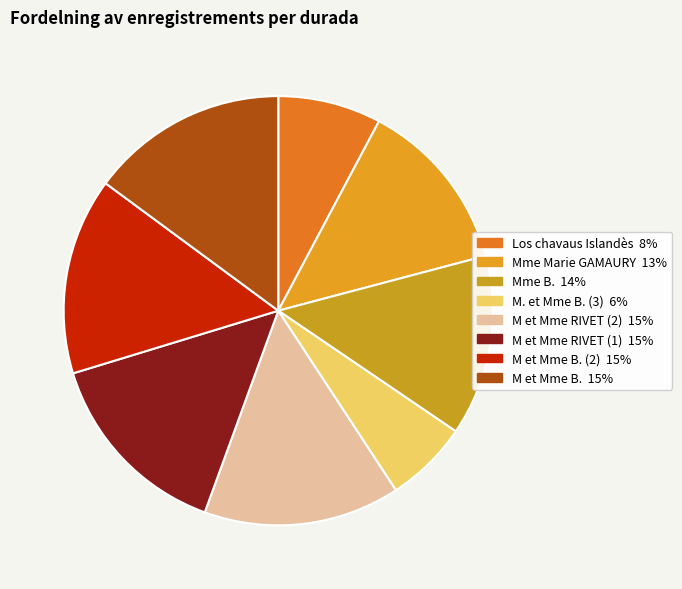

Rank the categories by value from lowest to highest.

M. et Mme B. (3), Los chavaus Islandès, Mme Marie GAMAURY, Mme B., M et Mme RIVET (1), M et Mme RIVET (2), M et Mme B. (2), M et Mme B.